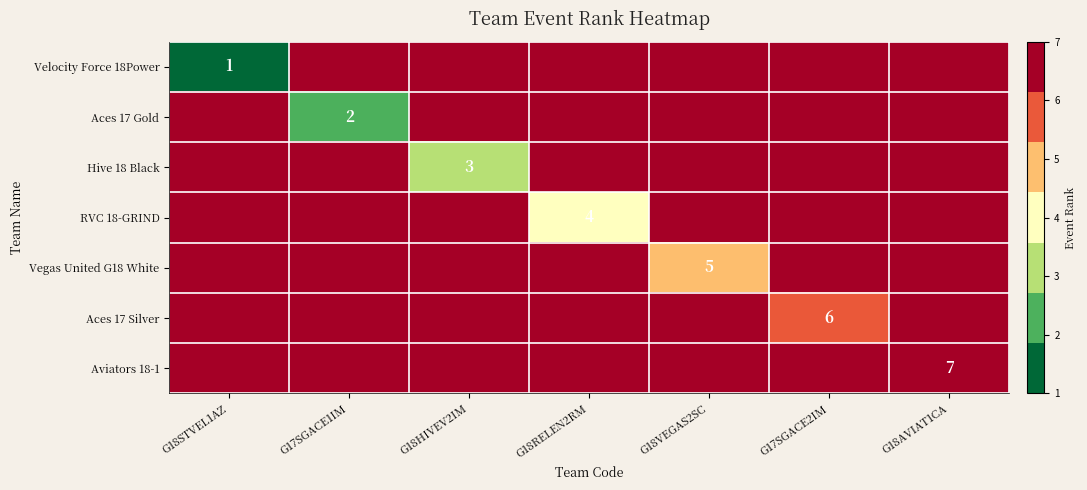

True or false: RVC 18-GRIND has a value of 7 at G17SGACE1IM.

True